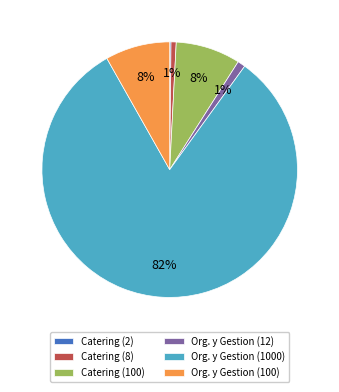

The Org. y Gestion (1000) slice represents 73% of the pie. True or false?

False